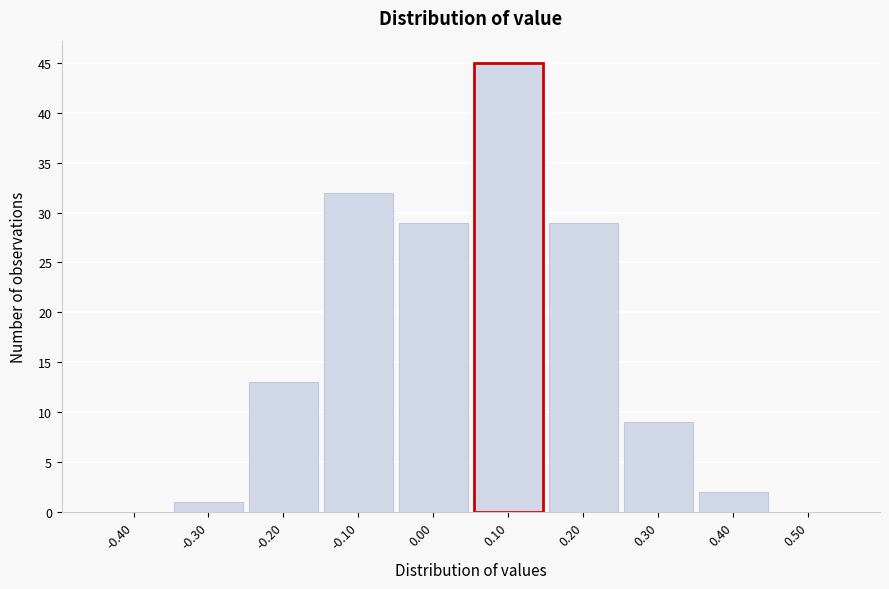

How tall is the bar that spans 0.35 to 0.45 on the x-axis? The values are not printed on the chart, so give them approximately, as read against the axis.

2